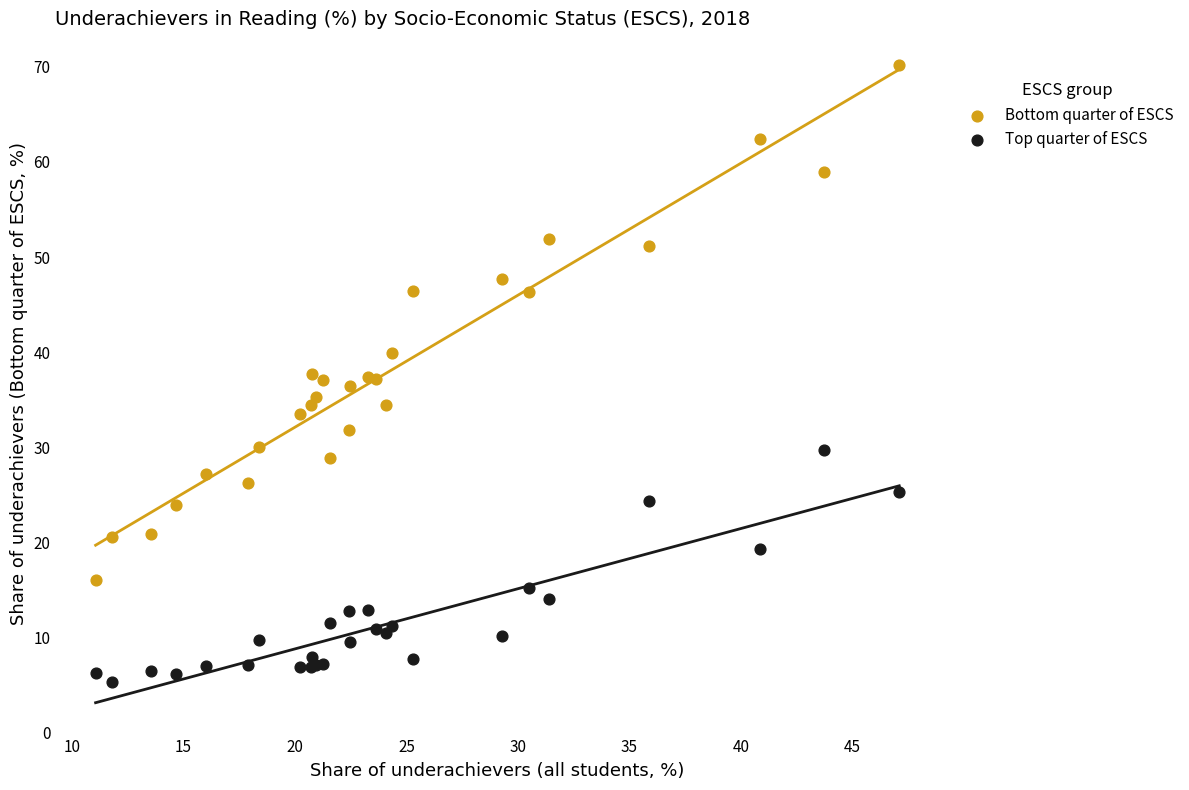

What is the X range (max minus min) for the scatter plot?

36.0